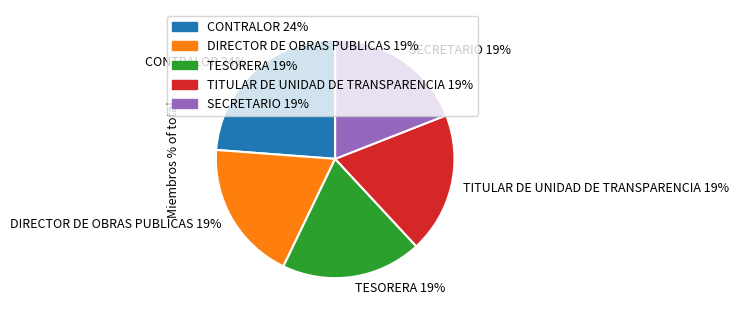

Is there a majority slice in this chart?

No